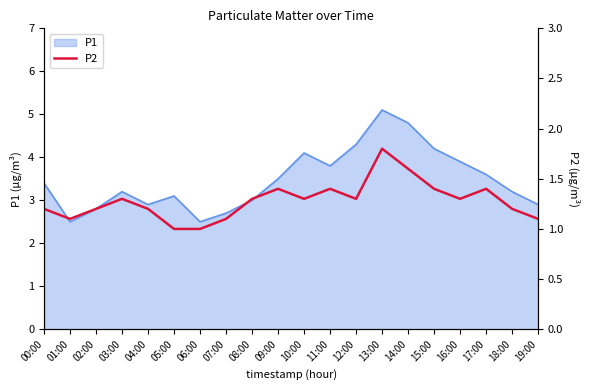

What is the label of the 15th point from the left?

14:00